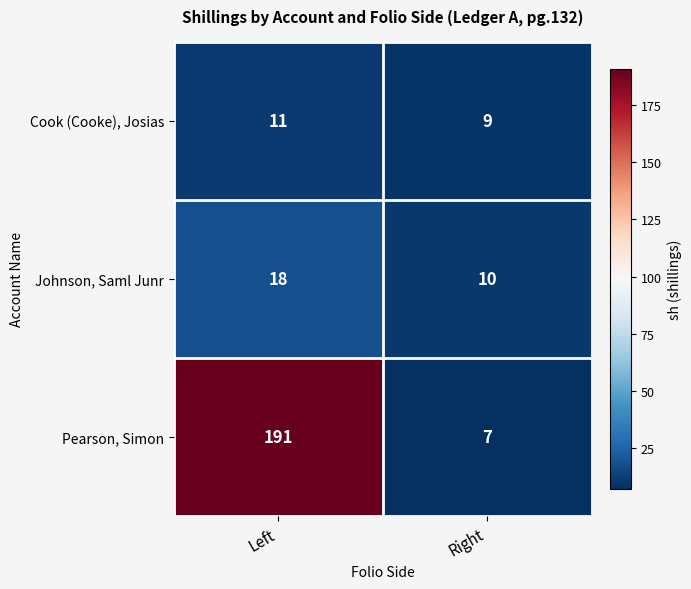

What value does the Pearson, Simon series have at Left, to the nearest 10?

190